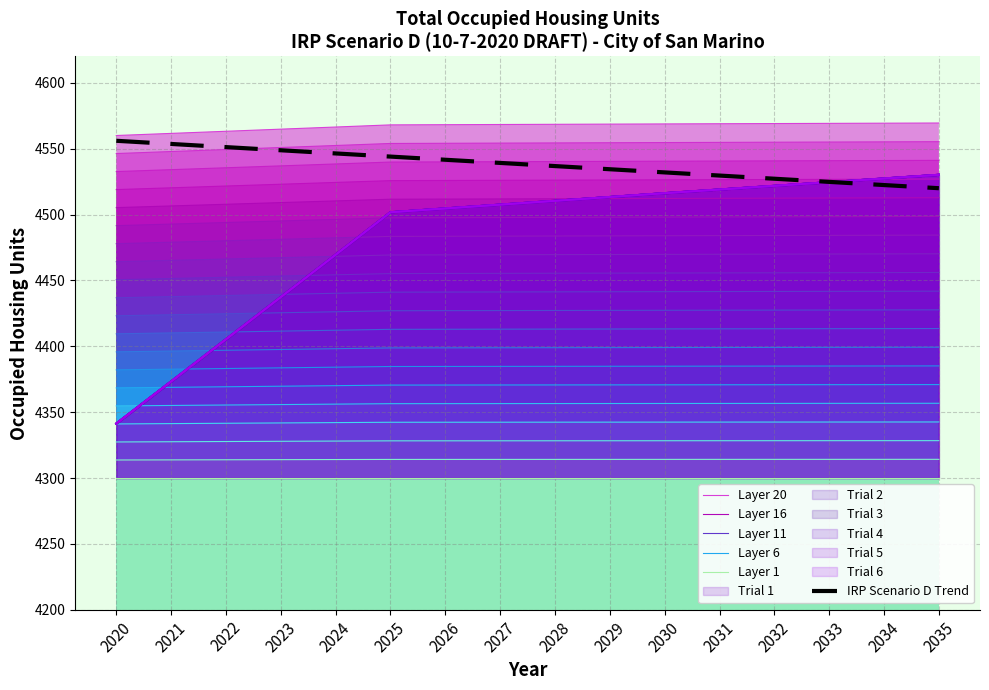

What is the difference between the maximum and second lowest values in the Layer 11 series?

4.2